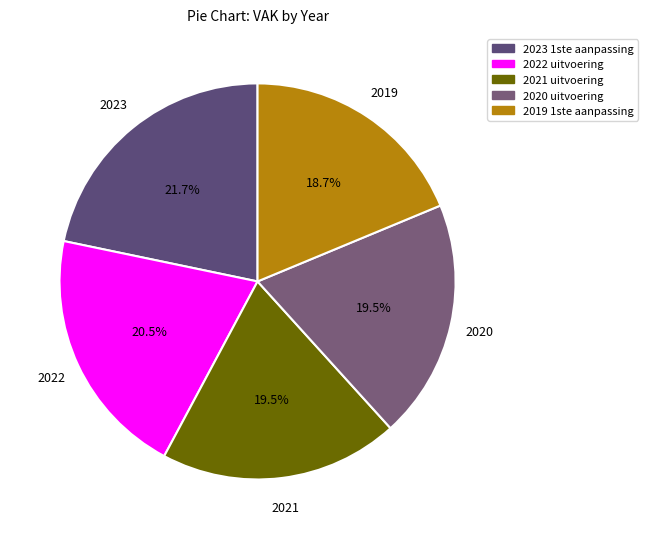

Which slice is the largest?

2023 1ste aanpassing